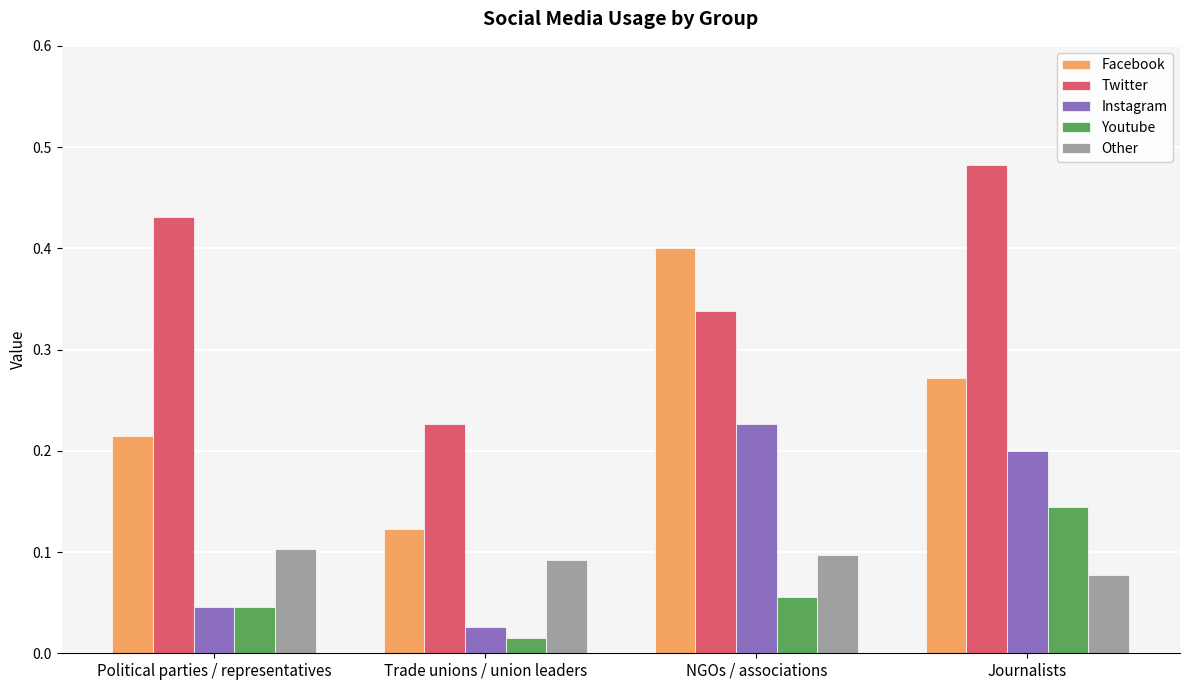

At which category does the chart reach its peak across all series?

Journalists